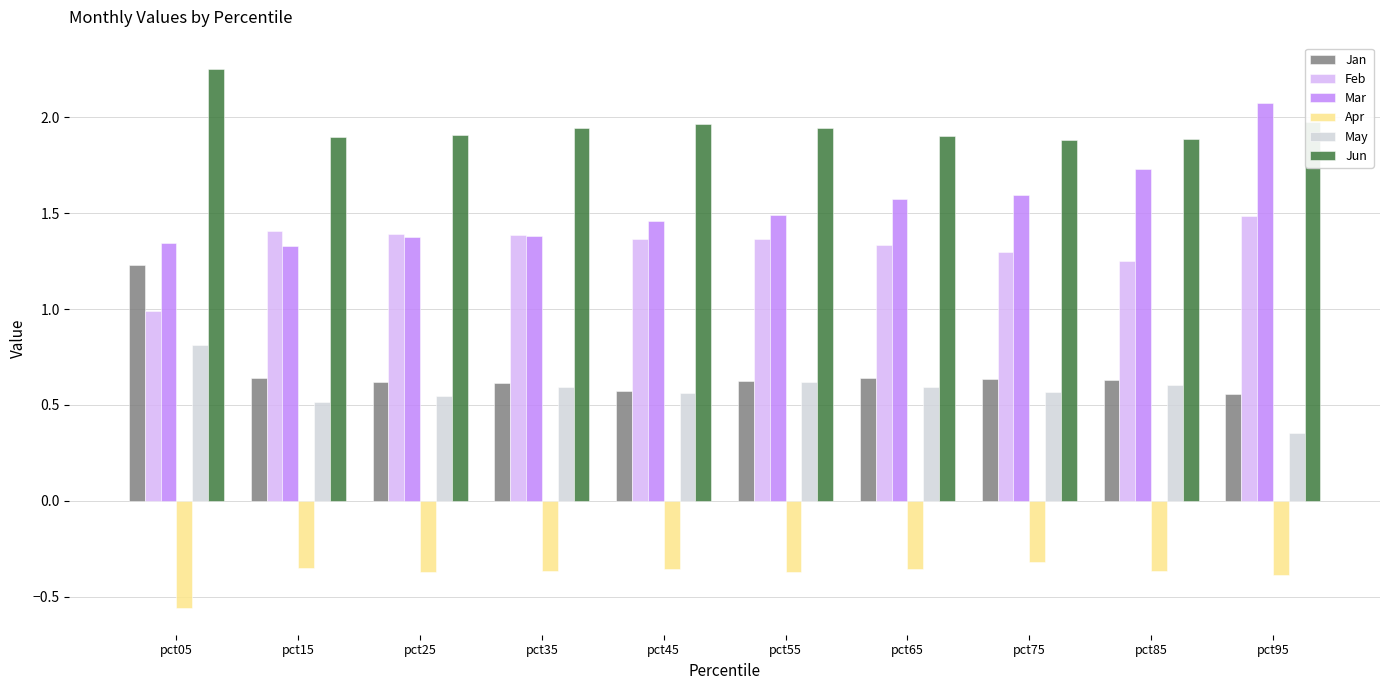

True or false: Jun has a value of 0.5 at pct25.

False